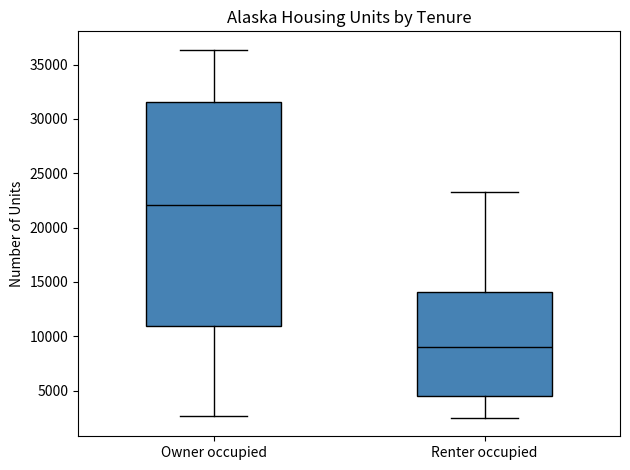

Which box has the highest median line?

Owner occupied